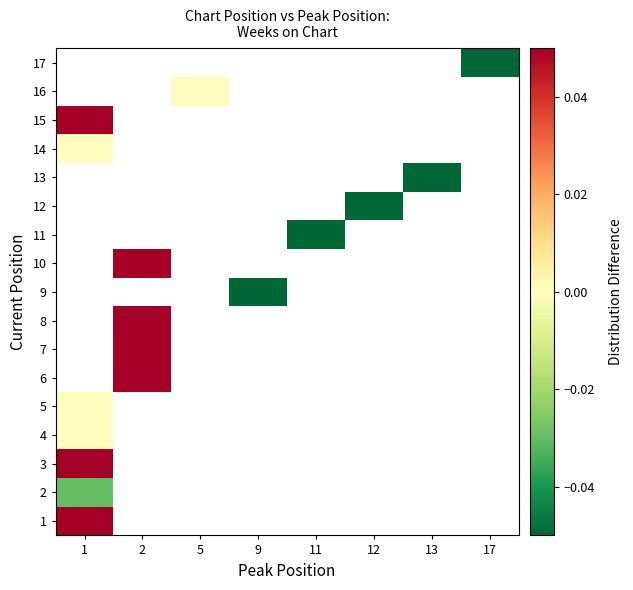

Where is 1 nearest to the value 0?

1